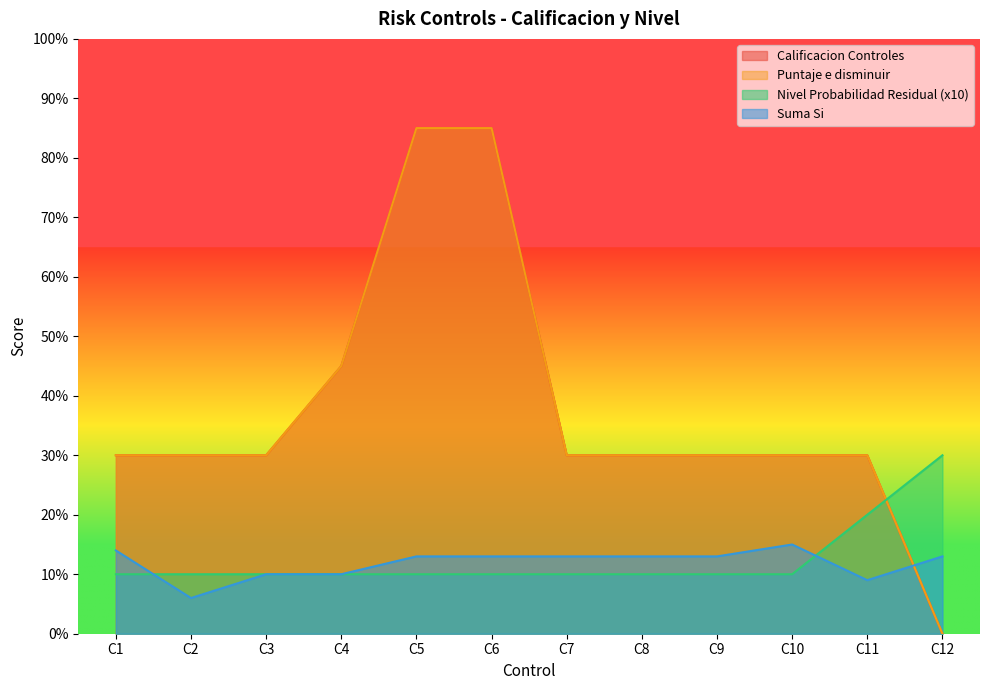

Reading left to right, list all the values displayed in this chart.

Calificacion Controles: 30	30	30	45	85	85	30	30	30	30	30	0
Puntaje e disminuir: 30	30	30	45	85	85	30	30	30	30	30	0
Nivel Probabilidad Residual: 10	10	10	10	10	10	10	10	10	10	20	30
Suma Si: 14	6	10	10	13	13	13	13	13	15	9	13